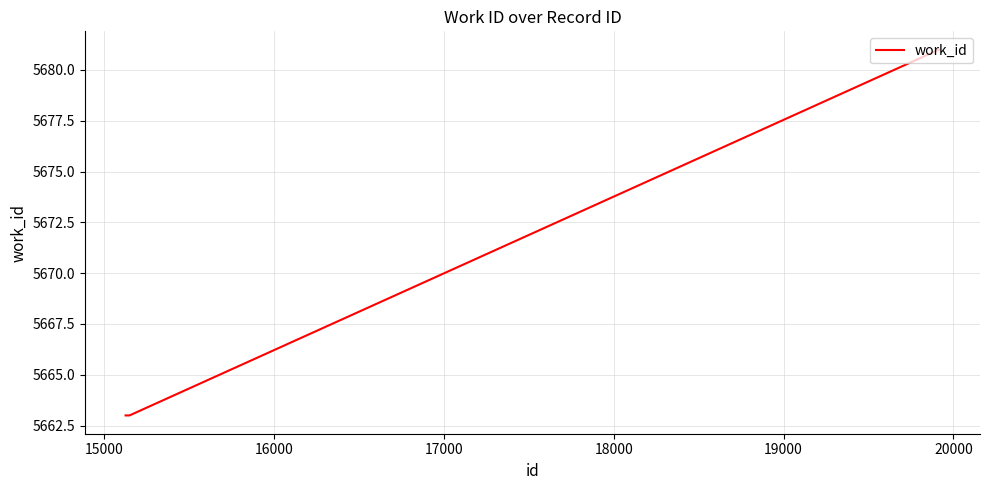

Reading left to right, what are all the values shown in this chart?

5663	5663	5681	5681	5681